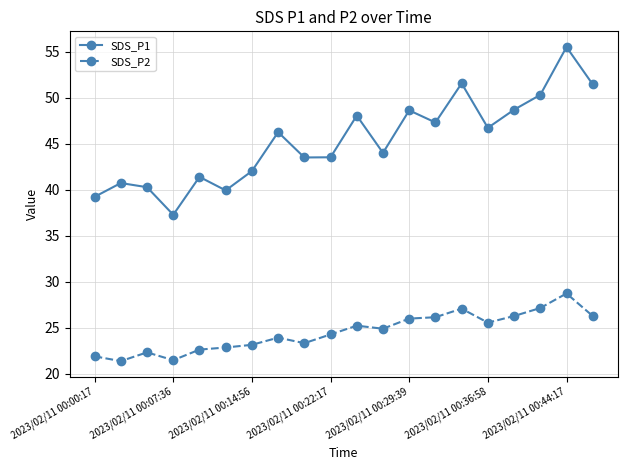

True or false: SDS_P1 and SDS_P2 cross at least once.

False